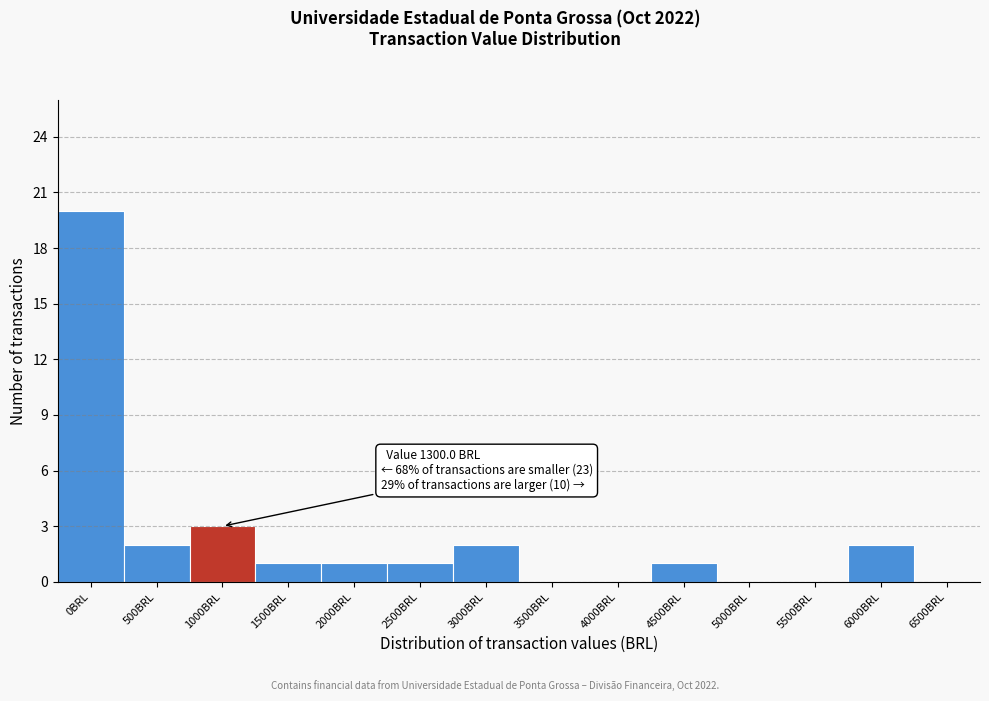

Reading left to right, what are all the values shown in this chart?

0BRL=20	500BRL=2	1000BRL=3	1500BRL=1	2000BRL=1	2500BRL=1	3000BRL=2	3500BRL=0	4000BRL=0	4500BRL=1	5000BRL=0	5500BRL=0	6000BRL=2	6500BRL=0